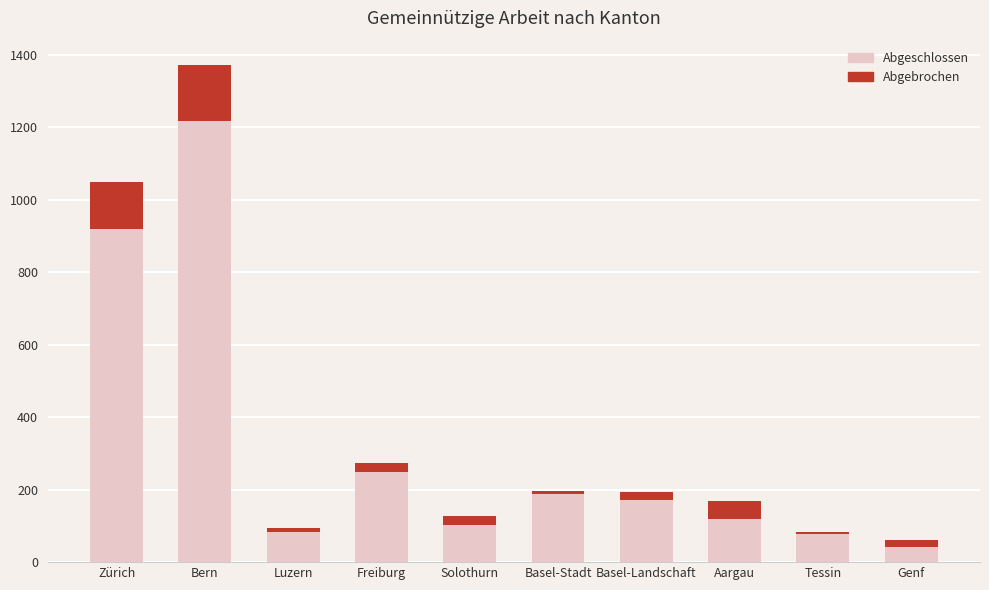

What is the total value across all series at Aargau?

169